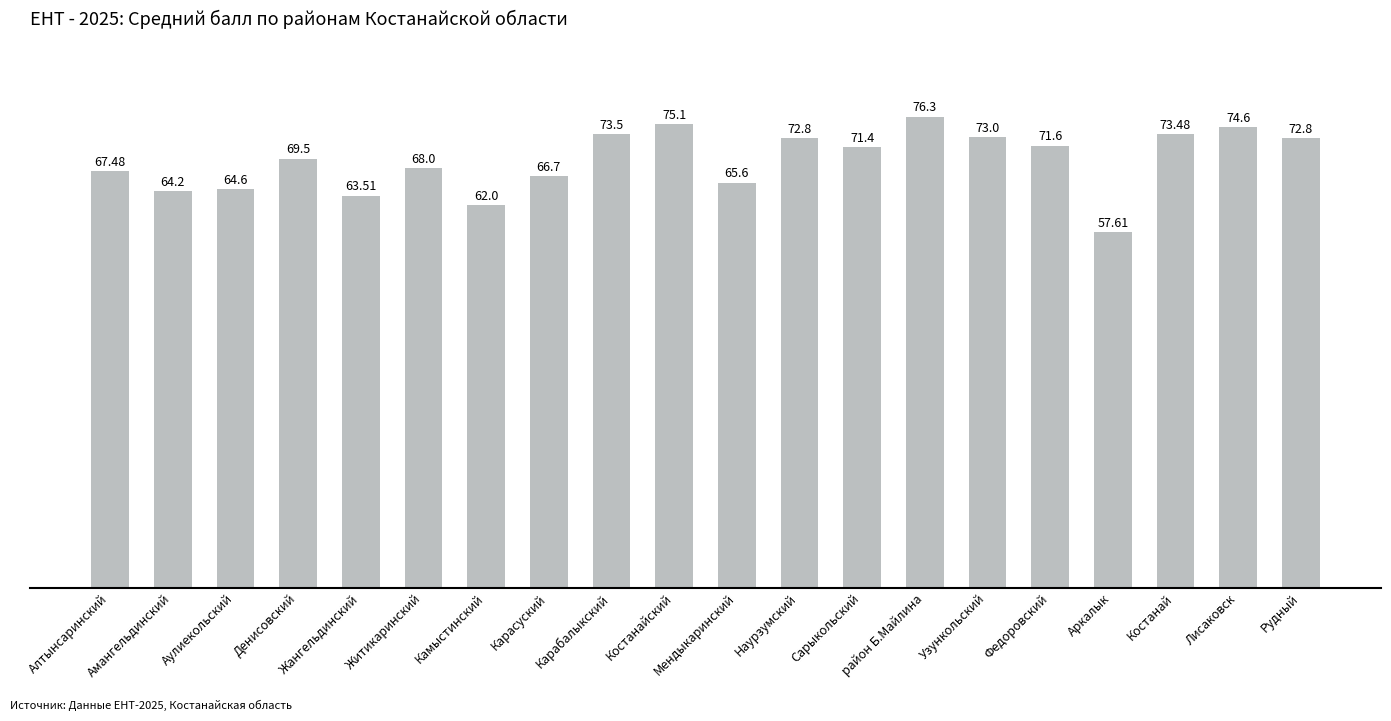

Reading left to right, extract all data points from this chart.

Алтынсаринский=67.5	Амангельдинский=64.2	Аулиекольский=64.6	Денисовский=69.5	Жангельдинский=63.5	Житикаринский=68.0	Камыстинский=62.0	Карасуский=66.7	Карабалыкский=73.5	Костанайский=75.1	Мендыкаринский=65.6	Наурзумский=72.8	Сарыкольский=71.4	район Б.Майлина=76.3	Узункольский=73.0	Федоровский=71.6	Аркалык=57.6	Костанай=73.5	Лисаковск=74.6	Рудный=72.8